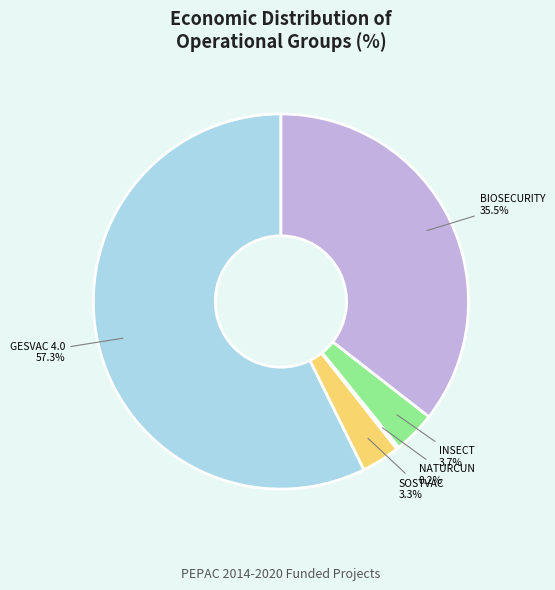

To the nearest percent, what is the average slice percentage?

20%